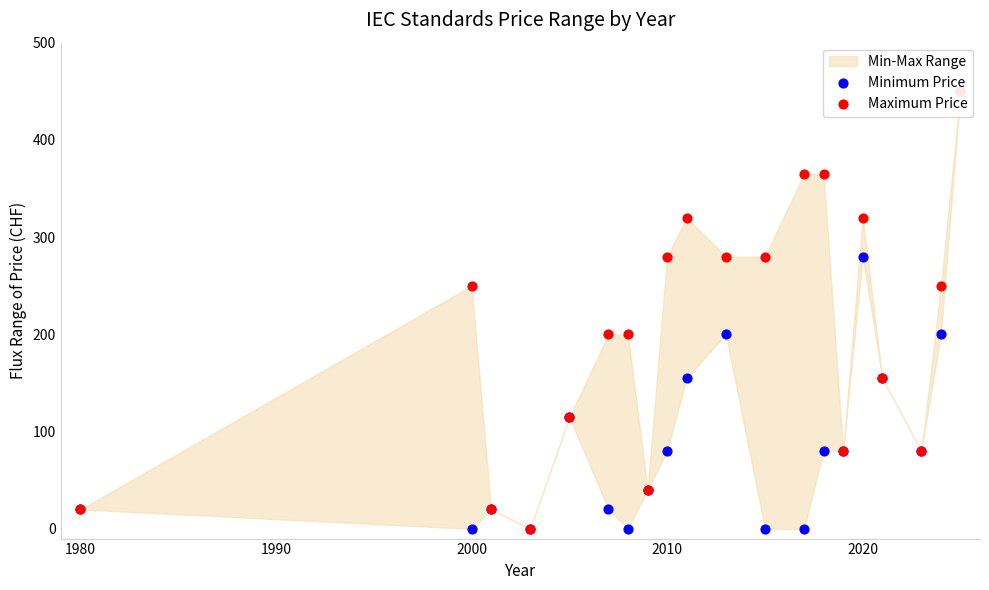

Is the value of Minimum Price at 14 greater than the value of Maximum Price at 15?

No